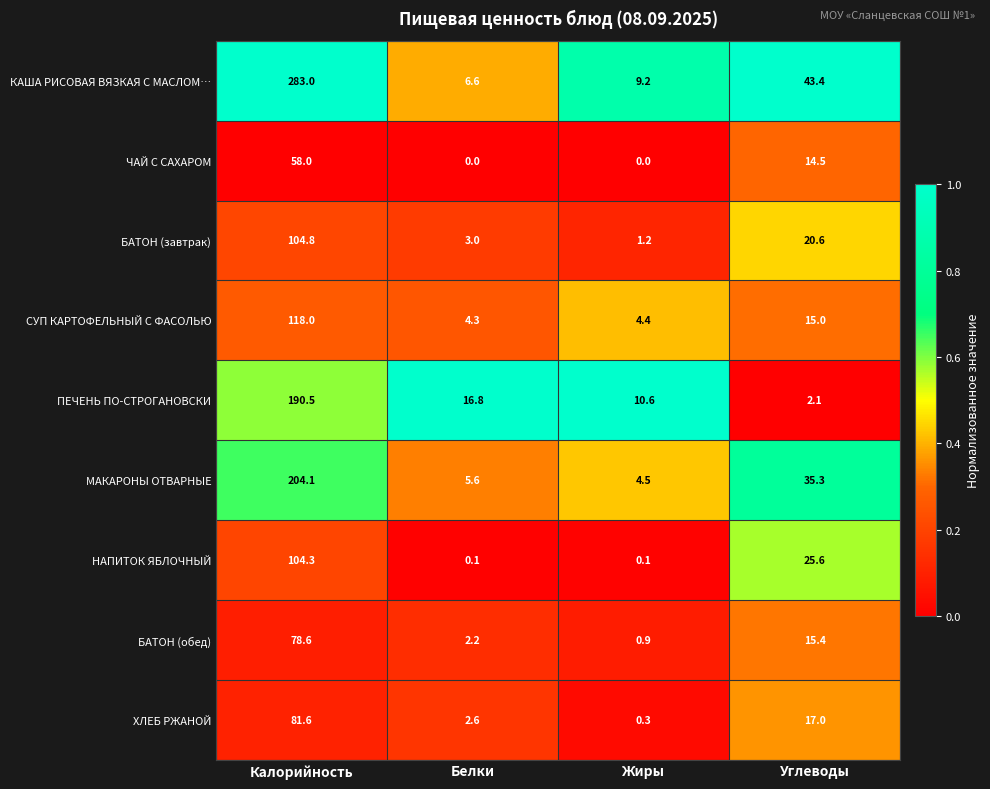

Rank the series at Жиры from highest to lowest value.

ПЕЧЕНЬ ПО-СТРОГАНОВСКИ, КАША РИСОВАЯ ВЯЗКАЯ С МАСЛОМ…, МАКАРОНЫ ОТВАРНЫЕ, СУП КАРТОФЕЛЬНЫЙ С ФАСОЛЬЮ, БАТОН (завтрак), БАТОН (обед), ХЛЕБ РЖАНОЙ, НАПИТОК ЯБЛОЧНЫЙ, ЧАЙ С САХАРОМ